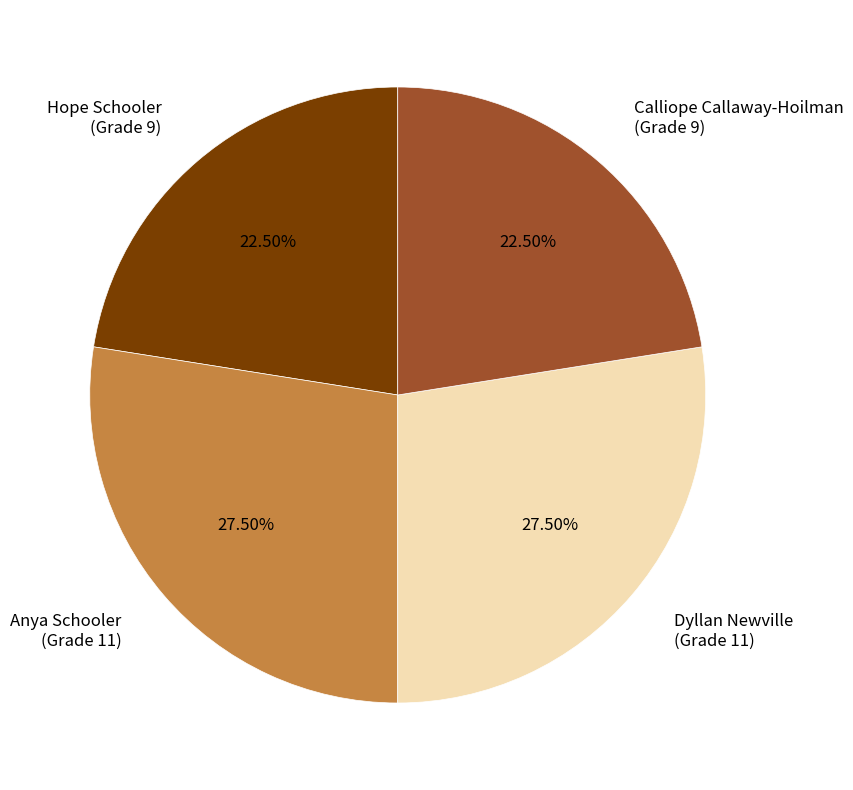

Do Dyllan Newville (Grade 11) and Anya Schooler (Grade 11) together represent more than half of the pie?

Yes